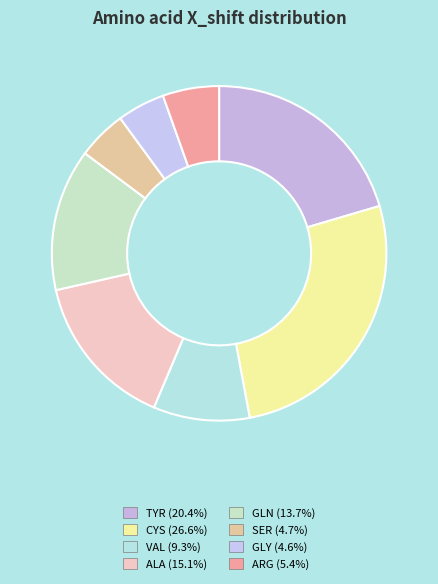

To the nearest percent, what is the average slice percentage?

12%